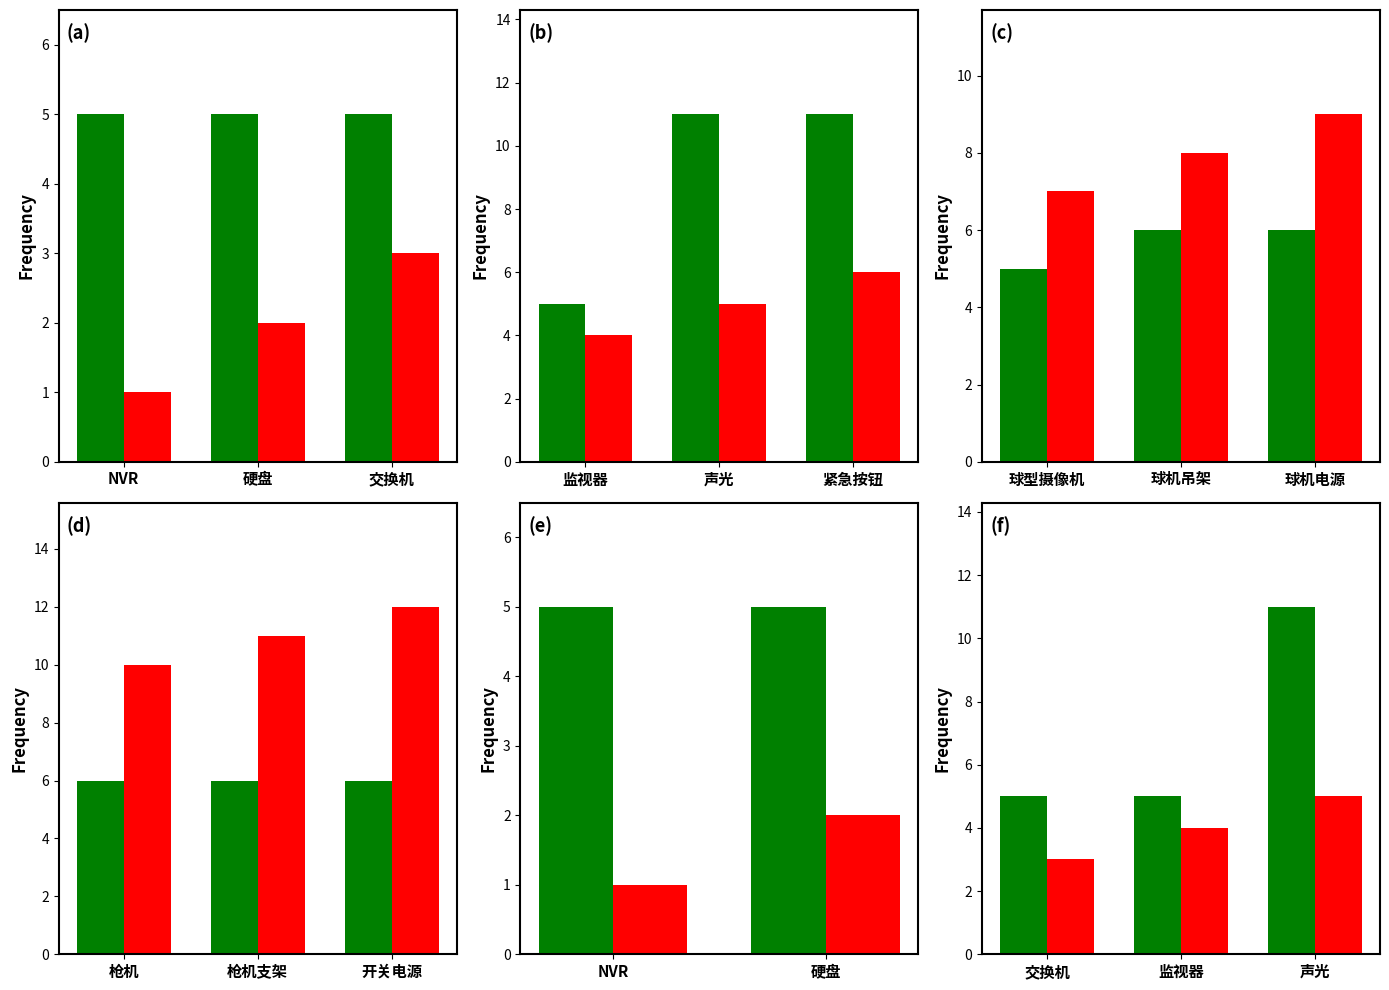

At which label does 序号 first exceed 4?

声光